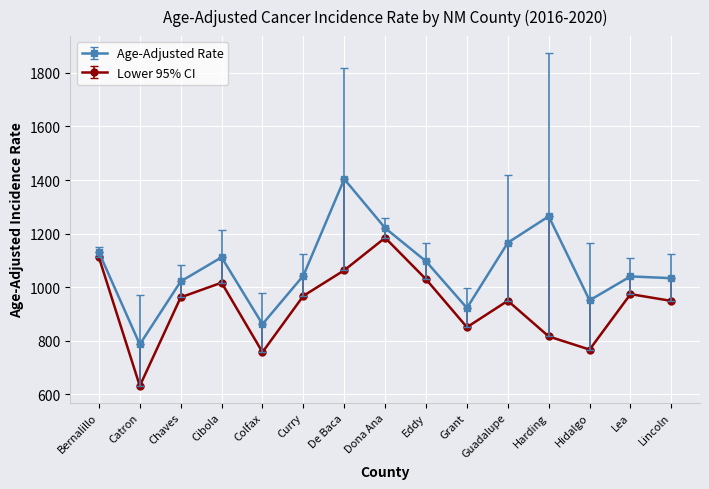

At which label does Lower 95% CI first exceed 962?

Bernalillo